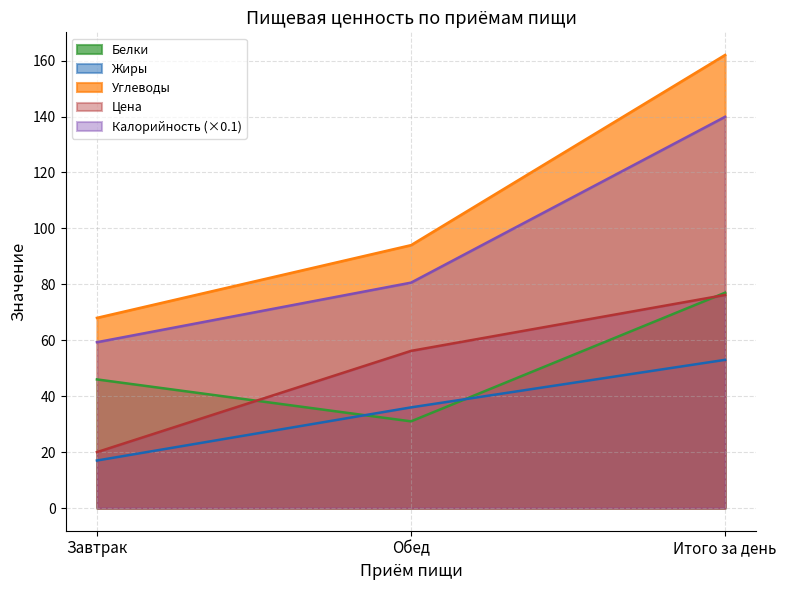

Is the value of Жиры at Итого за день greater than the value of Углеводы at Итого за день?

No